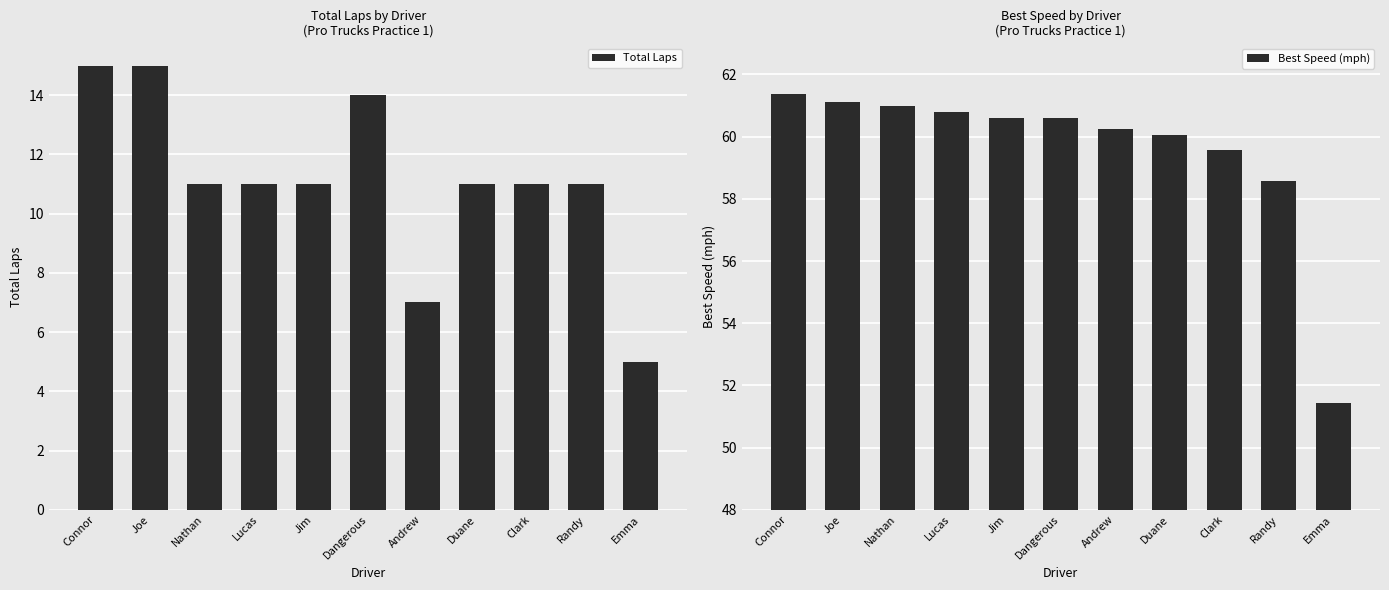

How many groups of bars are there?

11